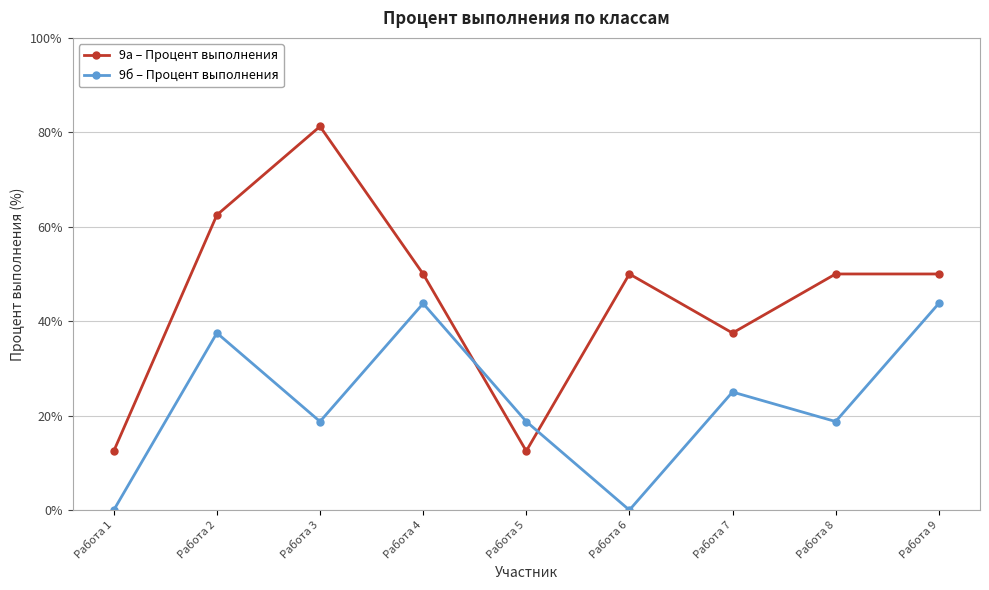

Rank the series at Работа 6 from lowest to highest value.

9б – Процент выполнения, 9а – Процент выполнения